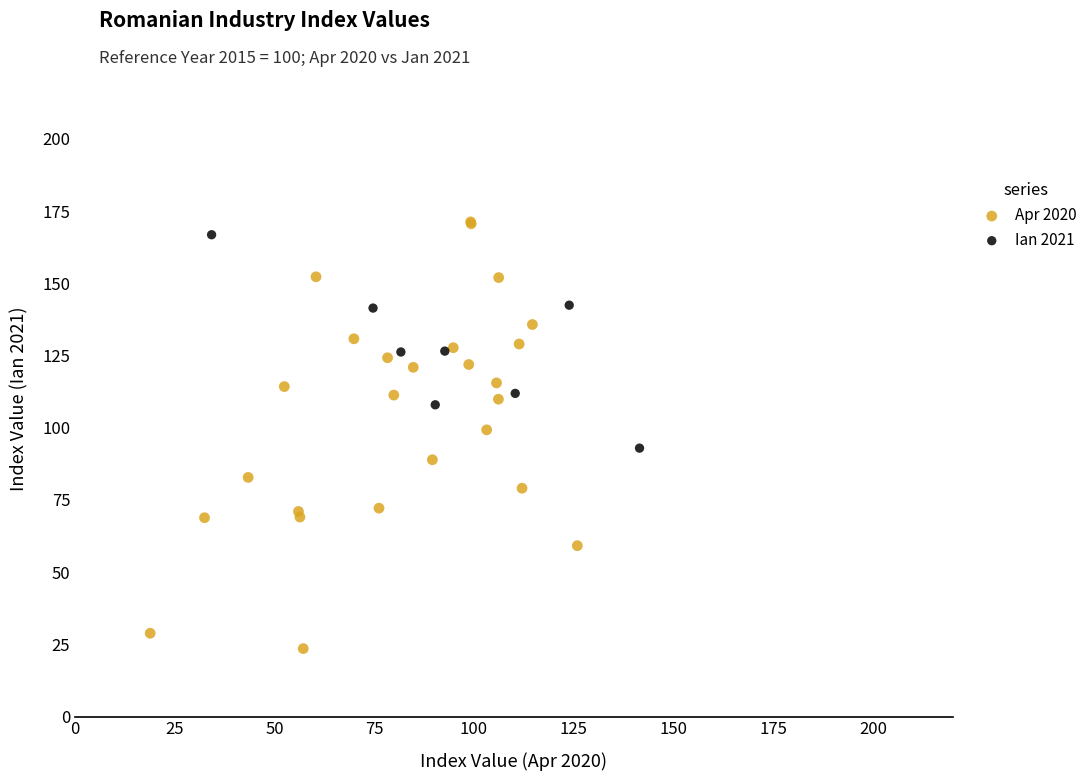

Which series has the widest spread of Y values?

Apr 2020